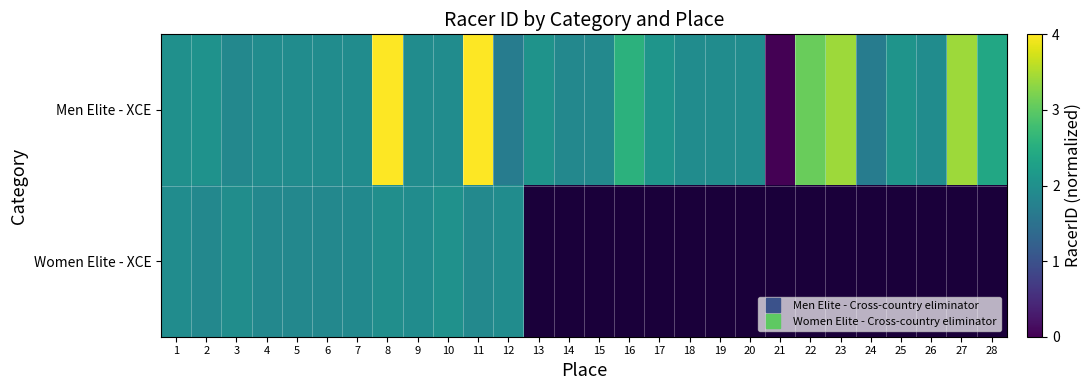

Between 17 and 27, which is larger?

27